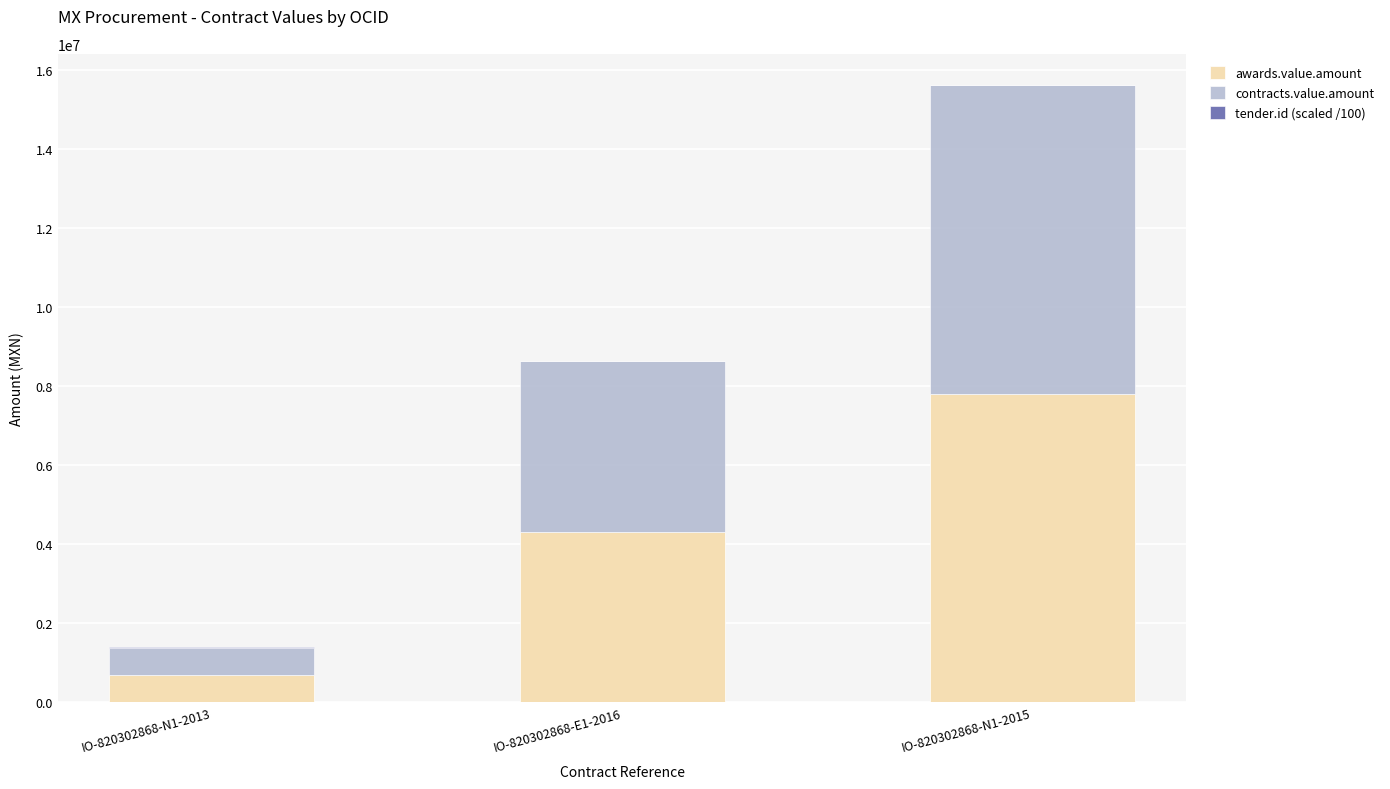

What is the maximum value for awards.value.amount?

7805049.1